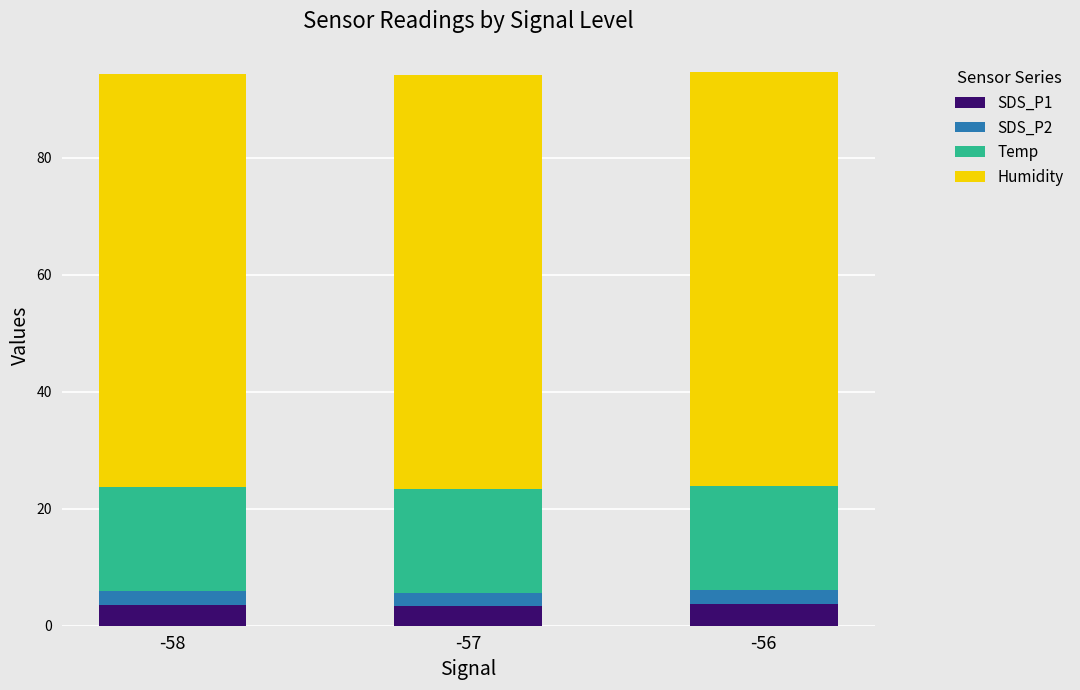

The SDS_P1 series shows 3.6 at -56. True or false?

True